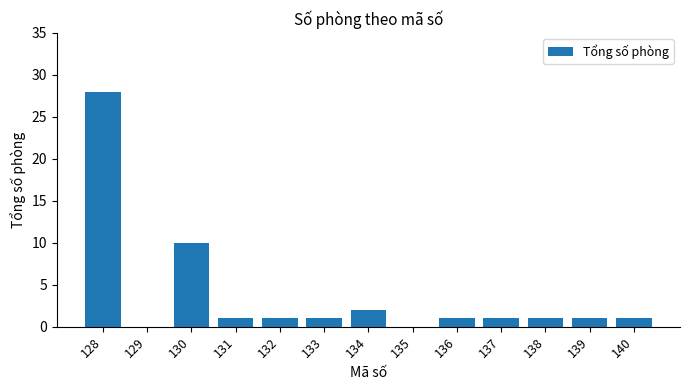

Reading right to left, what are all the values shown in this chart?

140=1	139=1	138=1	137=1	136=1	135=0	134=2	133=1	132=1	131=1	130=10	129=0	128=28